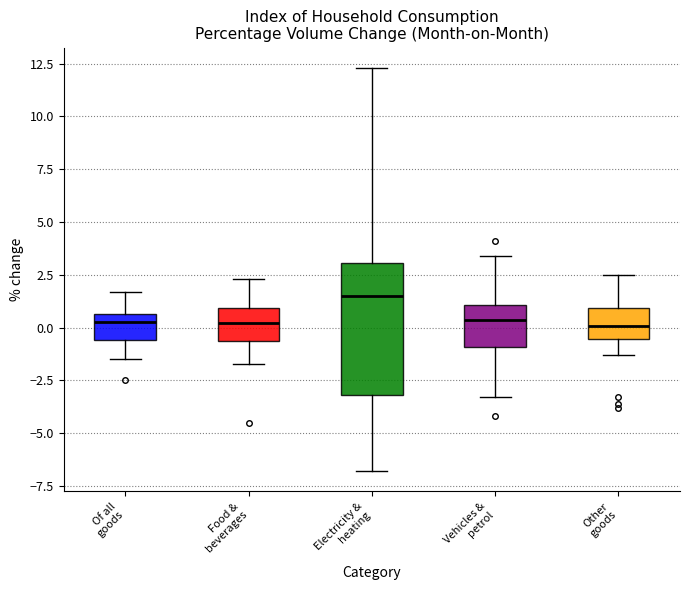

Reading left to right, read every box against the y-axis: the position of its median line, the range the box covers, and the ends of its whiskers. The values are not printed on the chart, so give them approximately, as read against the axis.

Of all goods: median 0.5 (just below the box's upper edge), box -0.5 to 0.5, whiskers -1.5 to 1.5
Food & beverages: median 0.0, box -0.5 to 1.0, whiskers -1.5 to 2.5
Electricity & heating: median 1.5, box -3.0 to 3.0, whiskers -7.0 to 12.5
Vehicles & petrol: median 0.5, box -1.0 to 1.0, whiskers -3.5 to 3.5
Other goods: median 0.0, box -0.5 to 1.0, whiskers -1.5 to 2.5